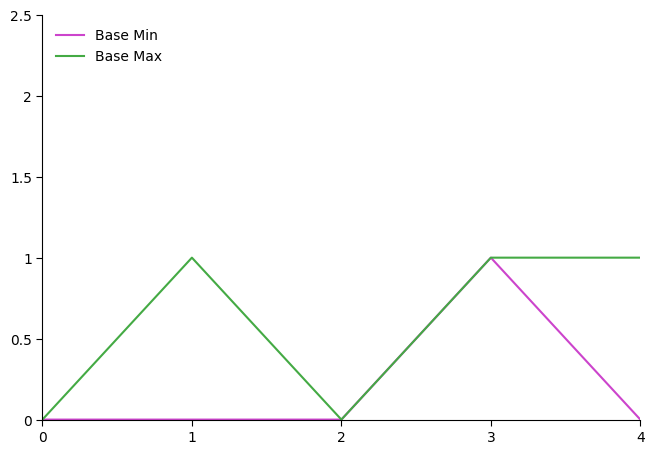

What is the sum of the Base Min values at 3 and 2?

1